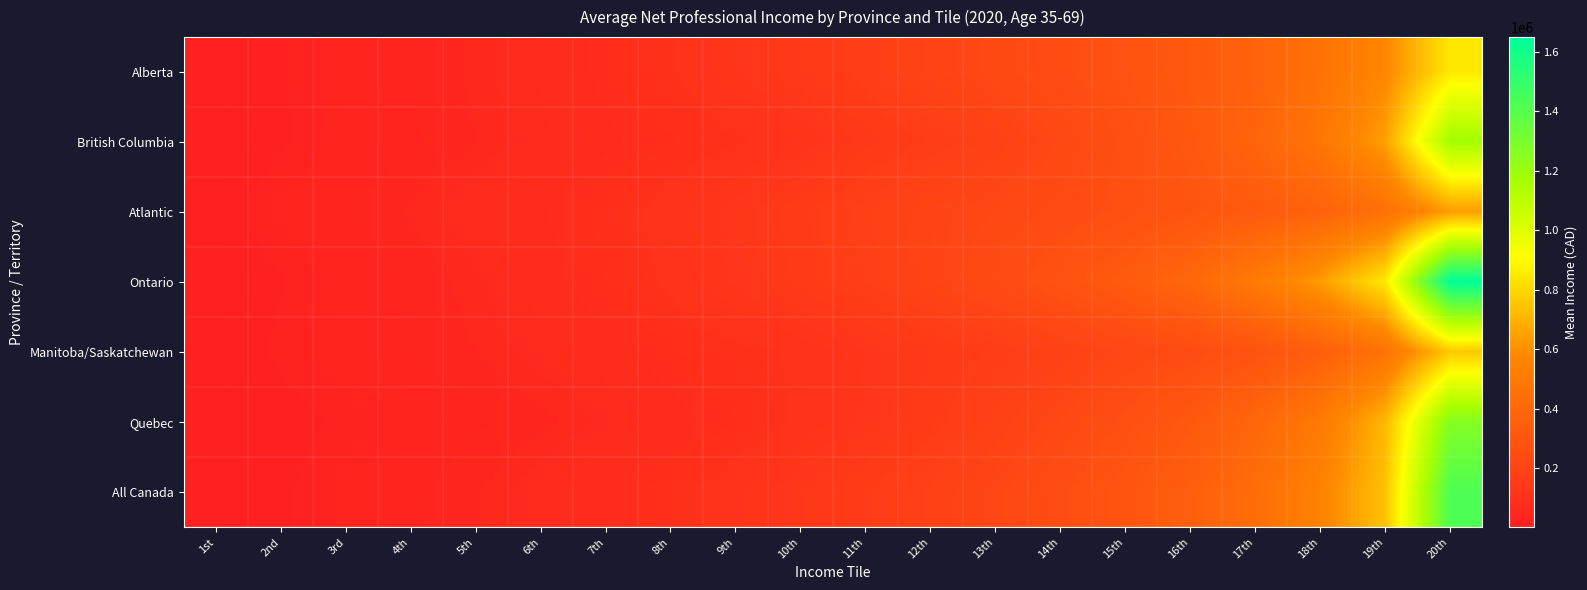

Reading left to right, extract all data points from this chart.

Alberta: 1st=5740	2nd=14715	3rd=26210	4th=38340	5th=50430	6th=64665	7th=80710	8th=100545	9th=124695	10th=145440	11th=172205	12th=203335	13th=231895	14th=255455	15th=284145	16th=323440	17th=374545	18th=461685	19th=569980	20th=847565
British Columbia: 1st=4920	2nd=14065	3rd=24975	4th=35885	5th=47855	6th=61580	7th=73945	8th=85130	9th=98920	10th=117325	11th=142250	12th=165480	13th=191455	14th=226700	15th=266155	16th=315905	17th=382805	18th=477715	19th=646910	20th=1173955
Atlantic: 1st=8550	2nd=24105	3rd=37950	4th=49690	5th=63645	6th=76010	7th=90140	8th=111660	9th=130060	10th=156100	11th=183495	12th=210000	13th=225145	14th=243195	15th=269900	16th=298635	17th=331570	18th=374405	19th=448325	20th=640060
Ontario: 1st=4745	2nd=14940	3rd=26060	4th=38730	5th=52970	6th=69985	7th=87435	8th=106265	9th=127475	10th=152260	11th=178195	12th=206695	13th=241485	14th=285365	15th=336600	16th=403330	17th=503625	18th=634325	19th=849220	20th=1648855
Manitoba/Saskatchewan: 1st=6310	2nd=18480	3rd=27875	4th=38500	5th=48025	6th=59035	7th=69295	8th=85335	9th=95850	10th=105775	11th=124995	12th=146670	13th=166945	14th=190170	15th=221185	16th=246235	17th=288730	18th=354290	19th=462070	20th=758035
Quebec: 1st=2960	2nd=10330	3rd=18380	4th=26680	5th=35875	6th=45135	7th=56640	8th=69945	9th=86705	10th=106170	11th=128645	12th=155975	13th=189095	14th=225385	15th=266780	16th=318190	17th=394475	18th=501225	19th=713340	20th=1263865
All Canada: 1st=4350	2nd=13860	3rd=24190	4th=35205	5th=47270	6th=61340	7th=76680	8th=93495	9th=112520	10th=134995	11th=160865	12th=188405	13th=219520	14th=255320	15th=298705	16th=354660	17th=432655	18th=551230	19th=743420	20th=1423390